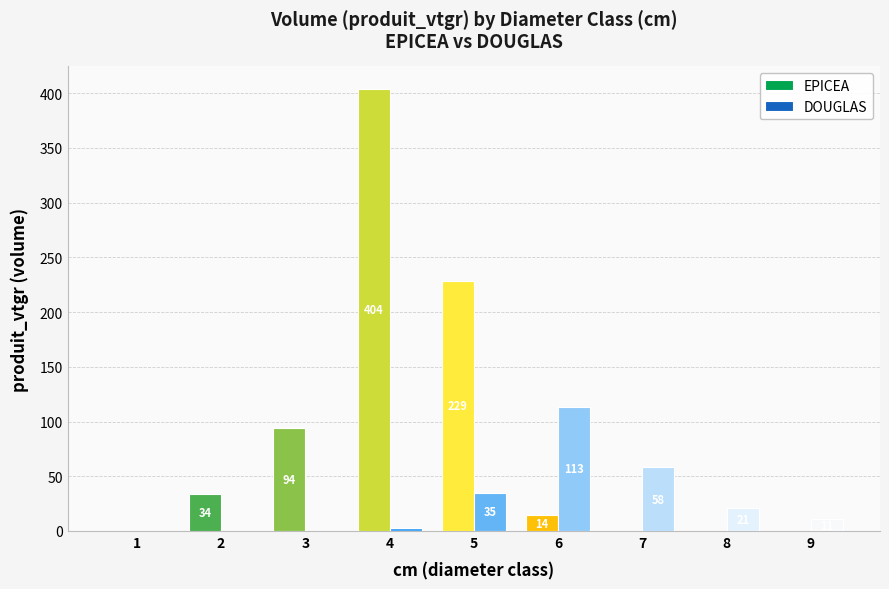

How many series are shown in this chart?

2